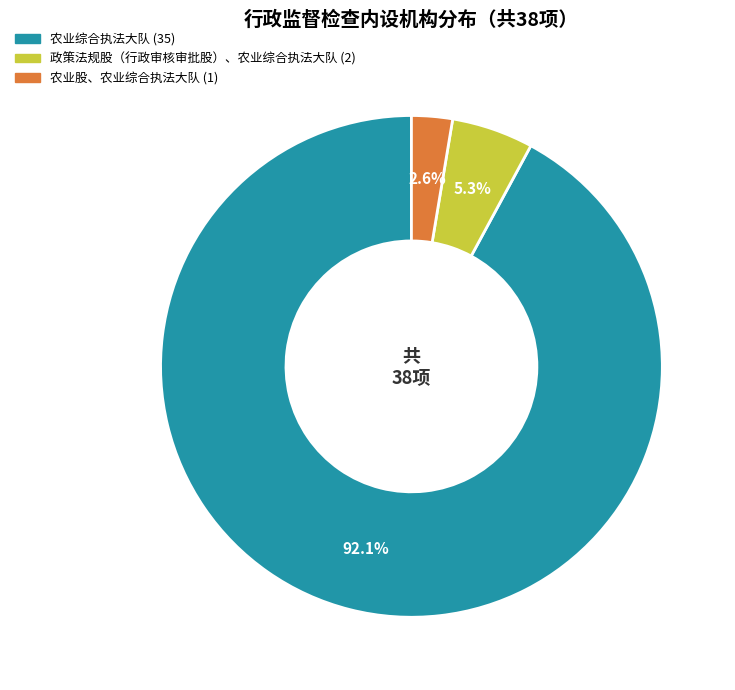

The 政策法规股（行政审核审批股）、农业综合执法大队 slice represents 18% of the pie. True or false?

False